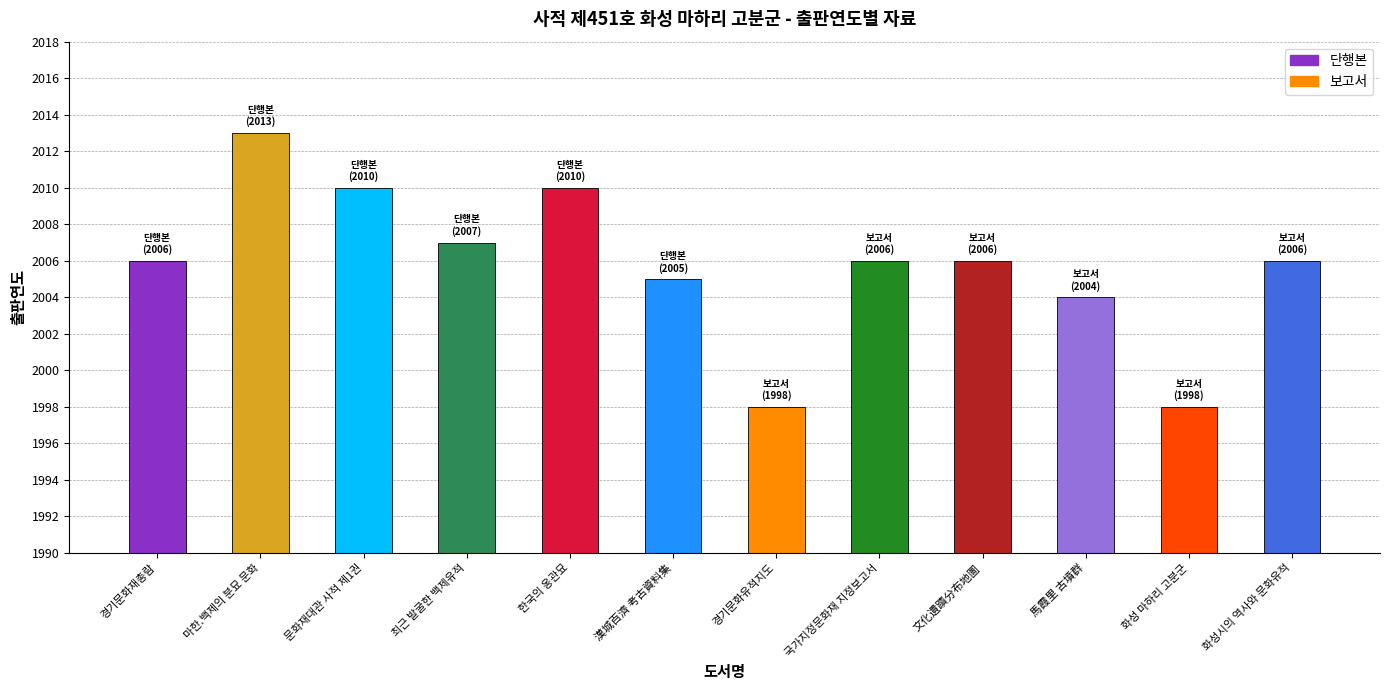

Reading right to left, transcribe all the data shown in this chart.

2006	1998	2004	2006	2006	1998	2005	2010	2007	2010	2013	2006